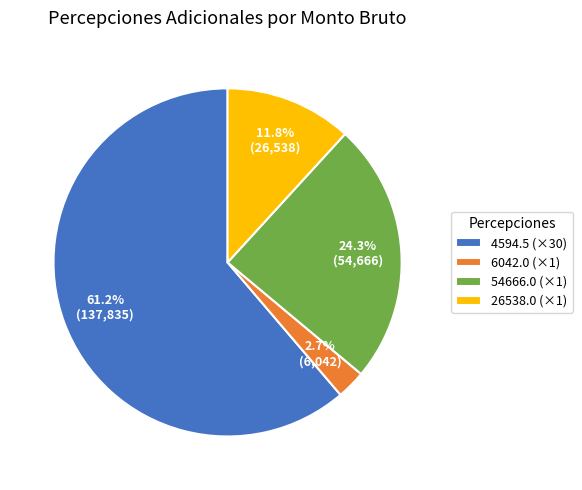

Which category accounts for the majority?

4594.5 (×30)